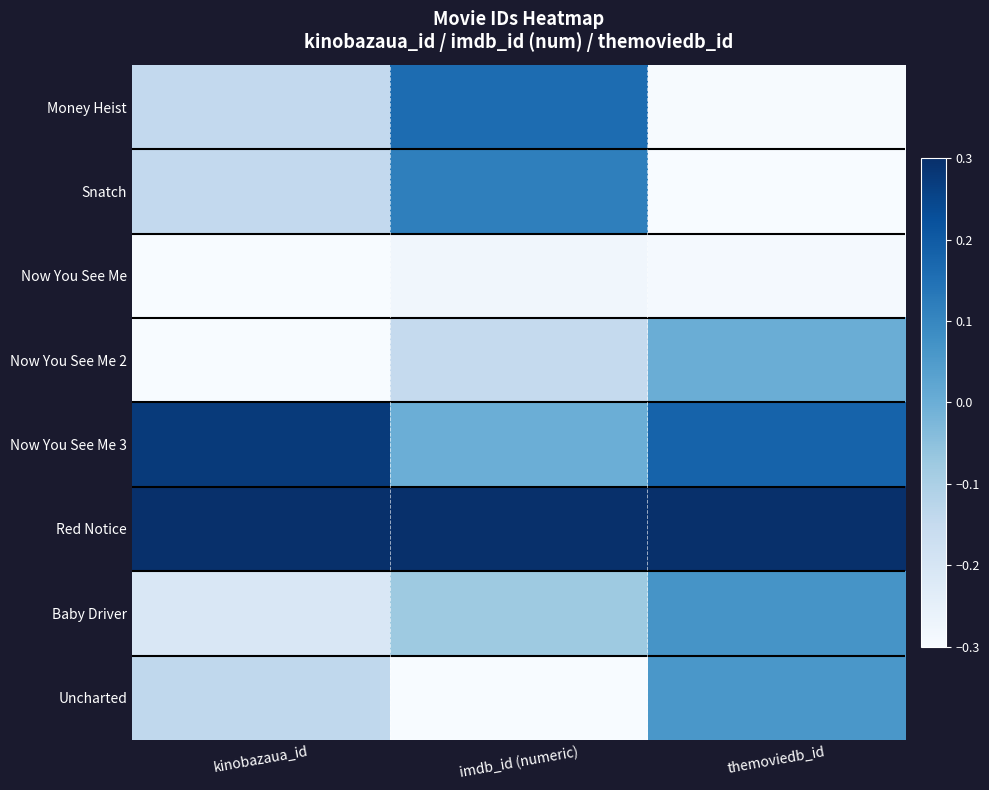

How many series are shown in this chart?

8